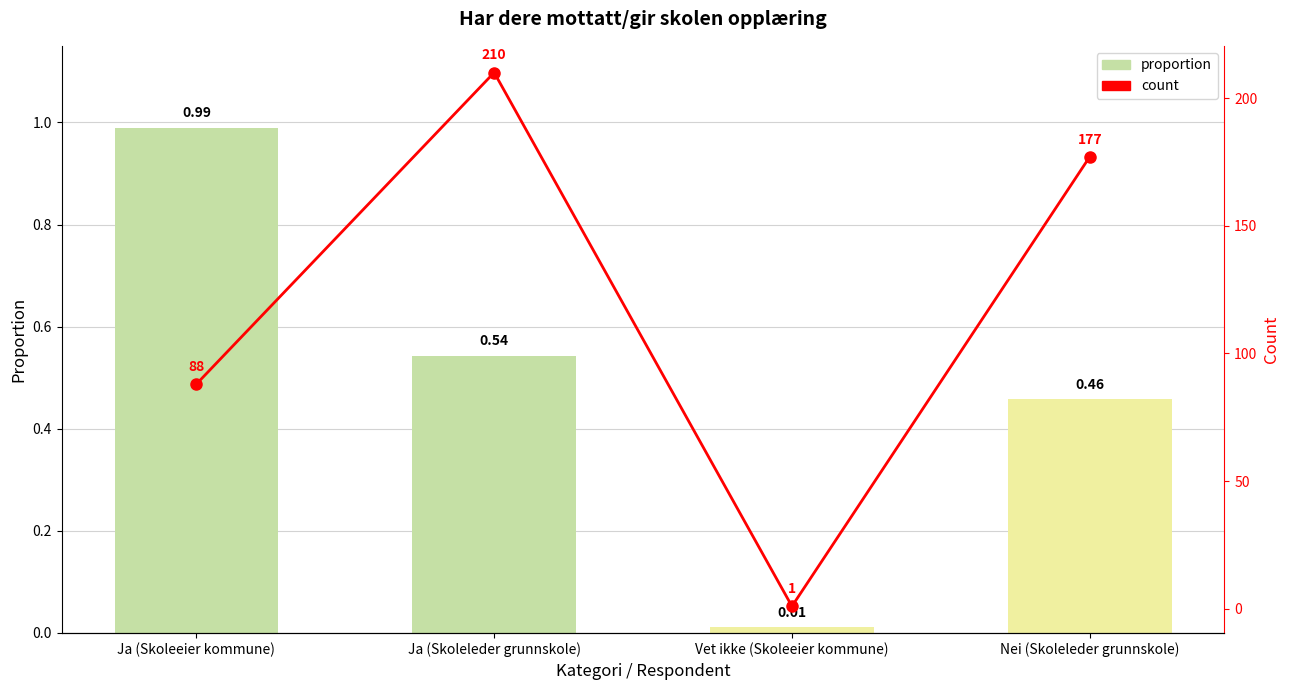

Which series has the widest spread of values?

count